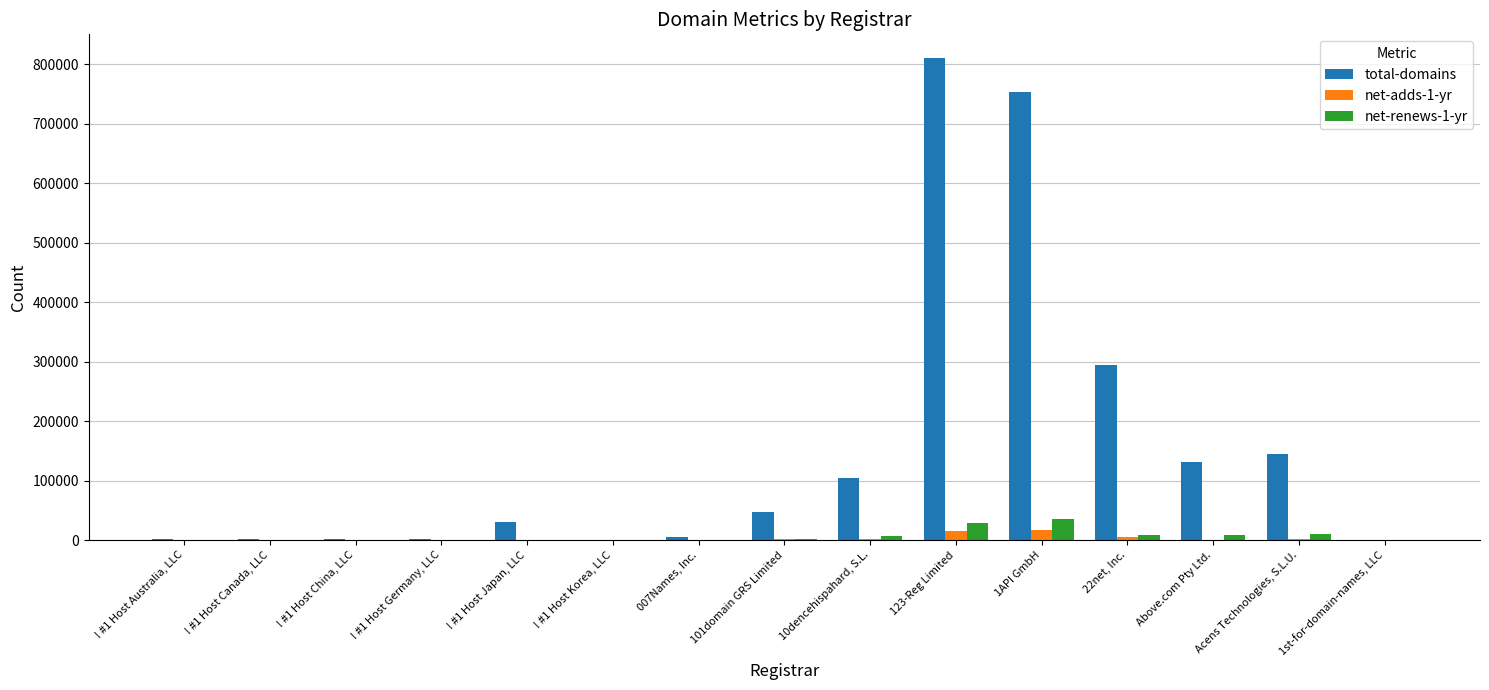

Is the value of total-domains at ! #1 Host Japan, LLC greater than the value of net-renews-1-yr at ! #1 Host Canada, LLC?

Yes